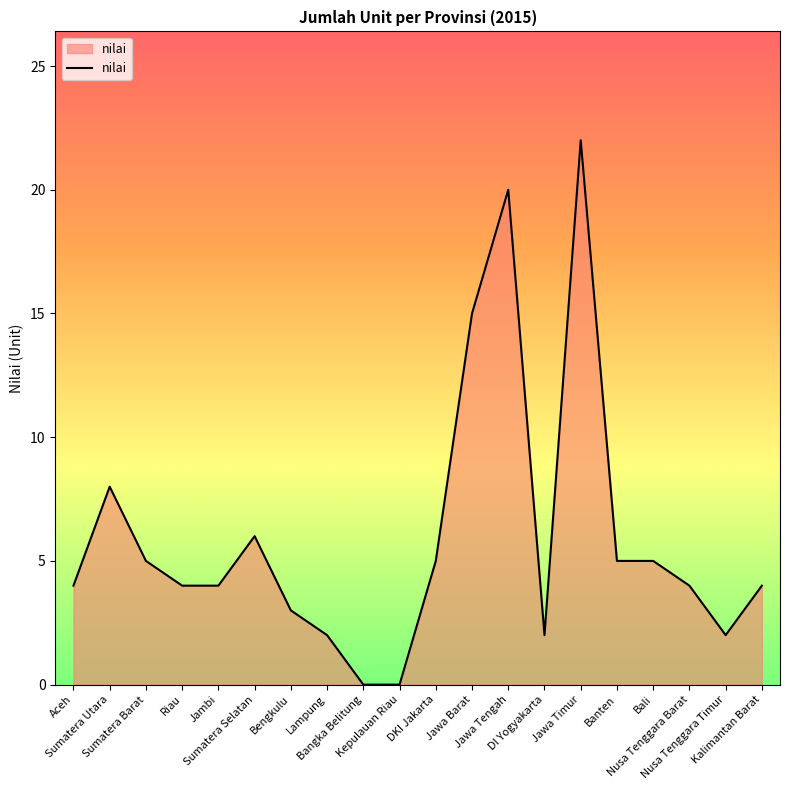

Between Nusa Tenggara Barat and Sumatera Utara, which is larger?

Sumatera Utara